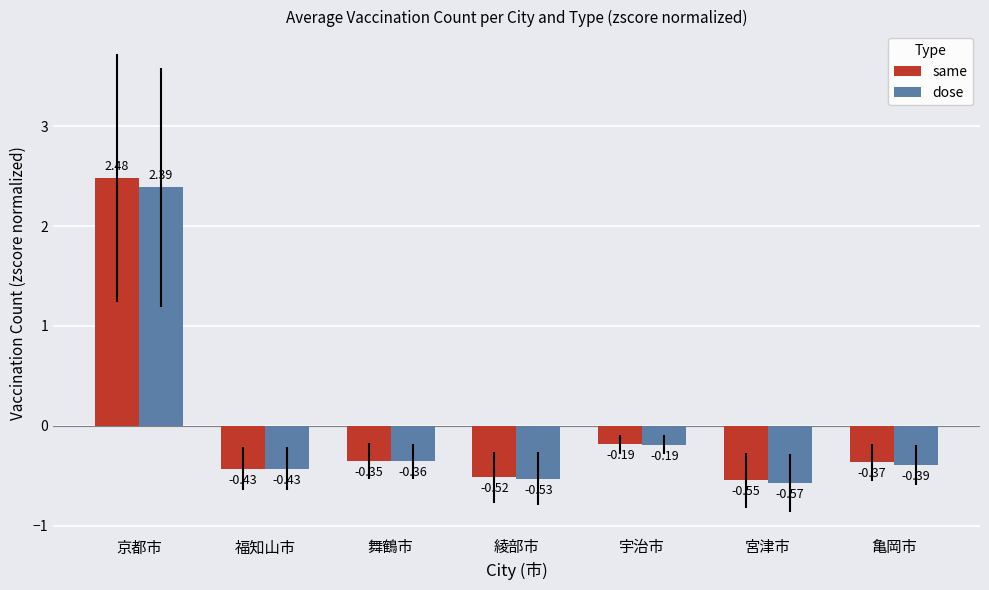

List the labels in order of same value, largest first.

京都市, 宇治市, 舞鶴市, 亀岡市, 福知山市, 綾部市, 宮津市